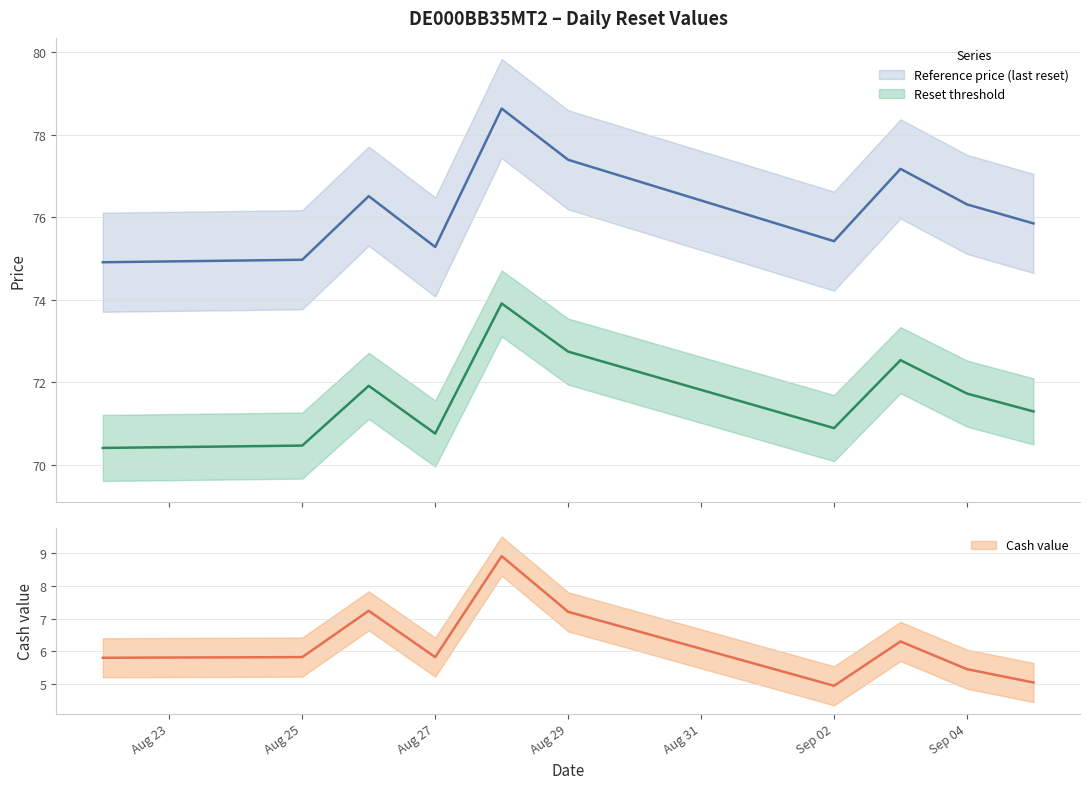

Reading right to left, list all the values displayed in this chart.

Reset threshold: 71.3	71.7	72.5	70.9	72.7	73.9	70.8	71.9	70.5	70.4
Reference price (last reset): 75.8	76.3	77.2	75.4	77.4	78.6	75.3	76.5	75.0	74.9
Cash value: 5.0	5.5	6.3	4.9	7.2	8.9	5.8	7.2	5.8	5.8